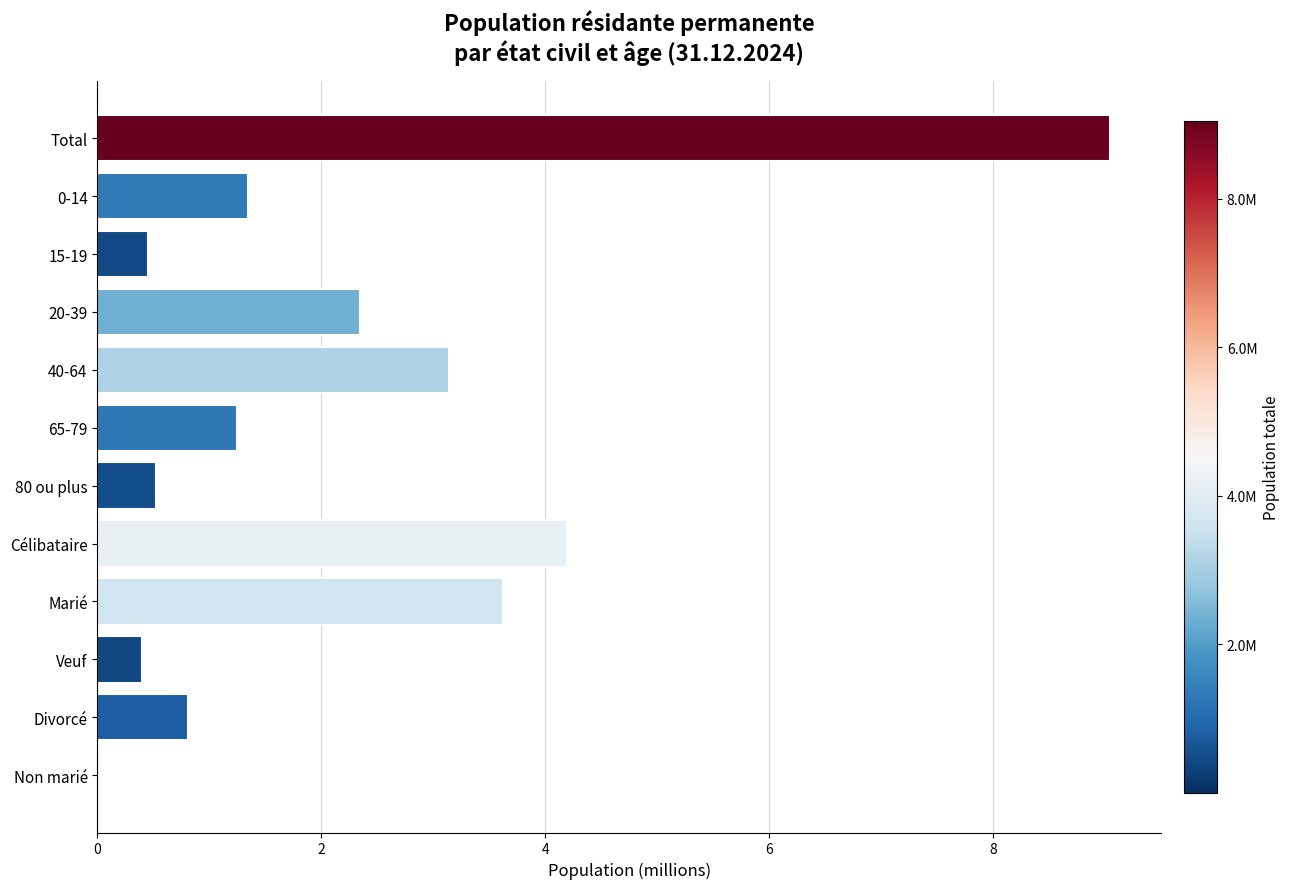

What is the maximum value shown in the chart?

9.1